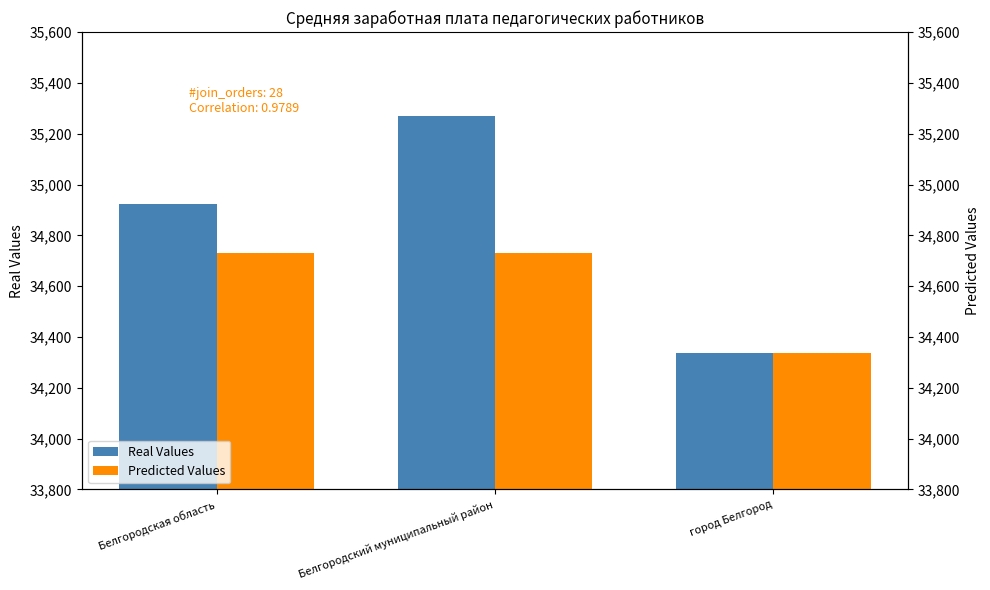

Does the chart contain any negative values?

No